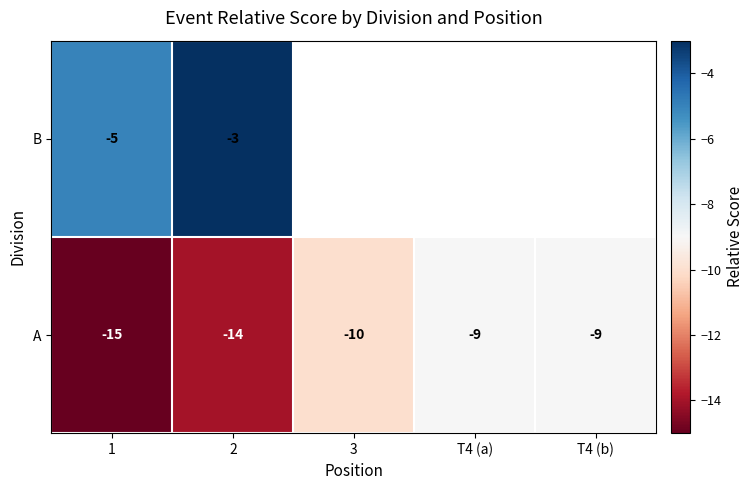

How many data points does each series have?

5